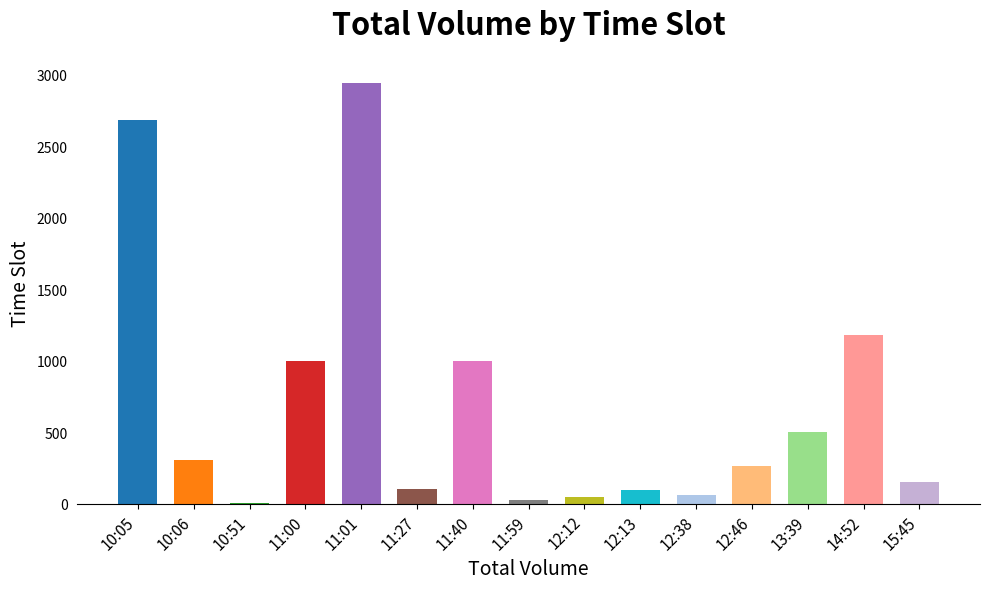

What is the change in value from 11:40 to 15:45?

-850